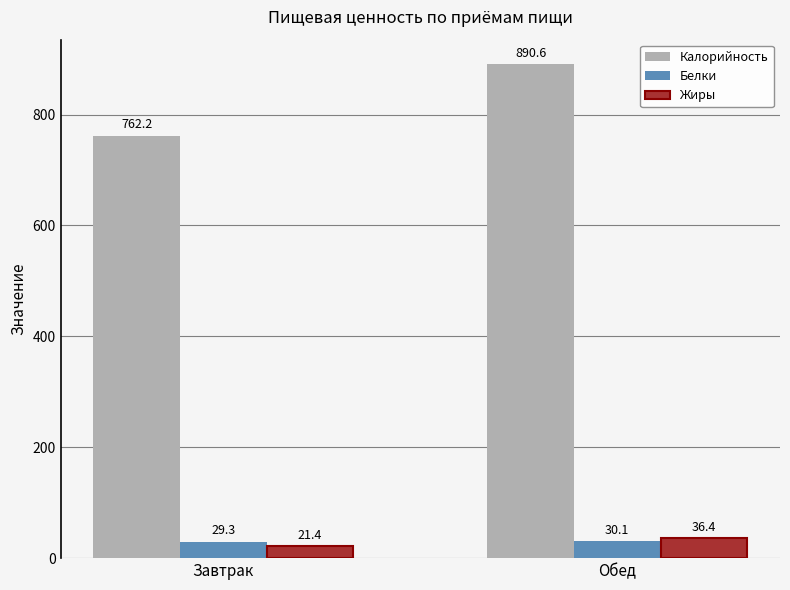

Which series has the widest spread of values?

Калорийность